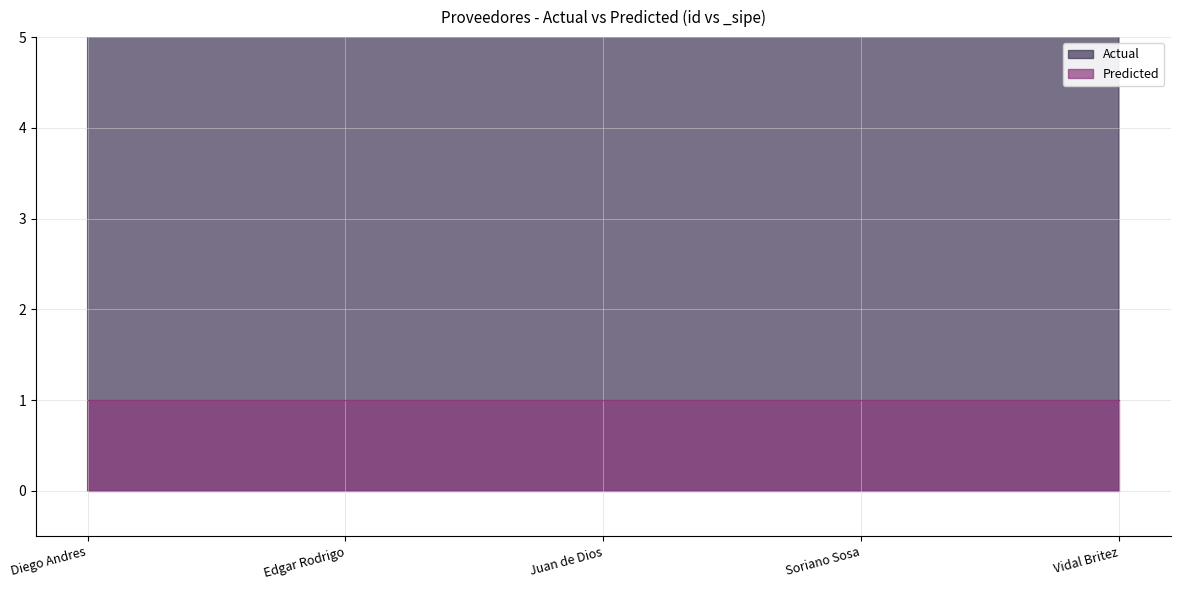

Approximately how many times larger is the value at Edgar Rodrigo compared to Juan de Dios?

1.0